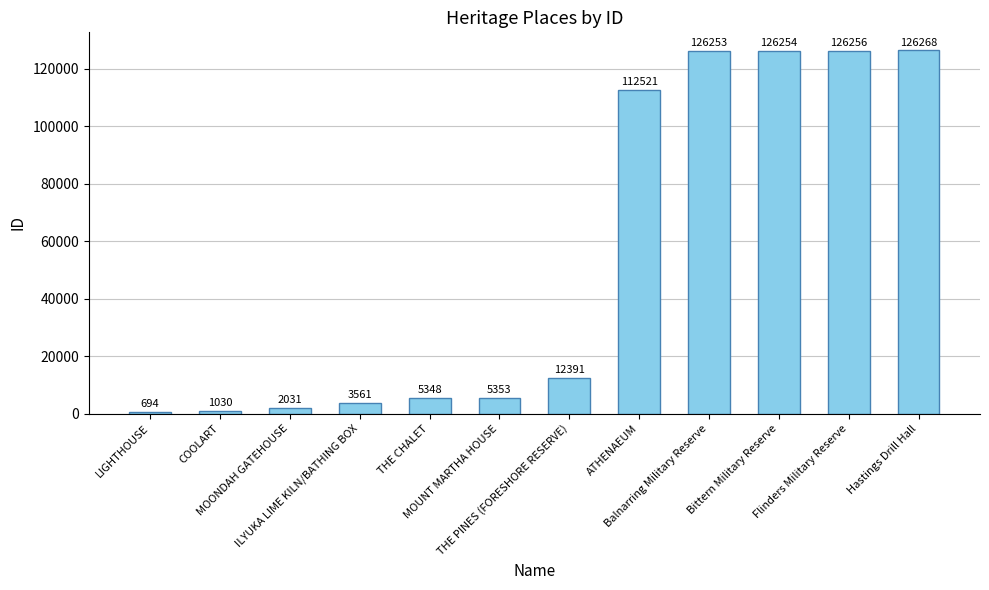

Are the bars grouped side by side (vs. stacked)?

No